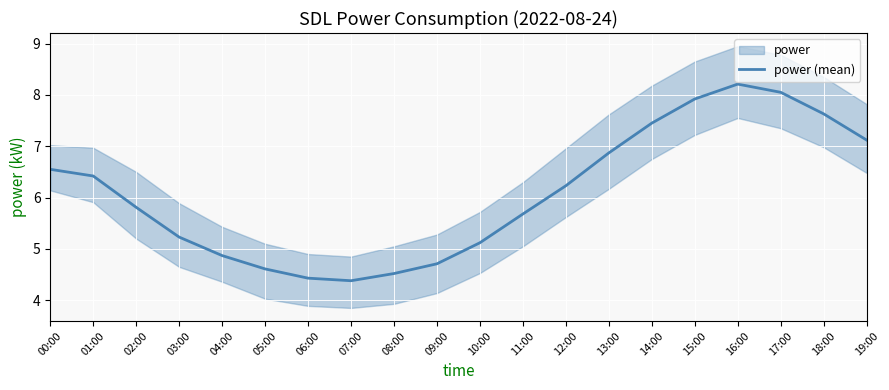

True or false: the data has more than 0 interior local peaks.

True